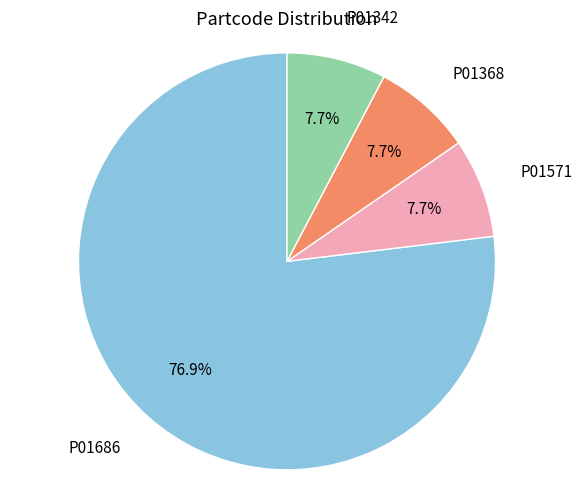

Is there a majority slice in this chart?

Yes